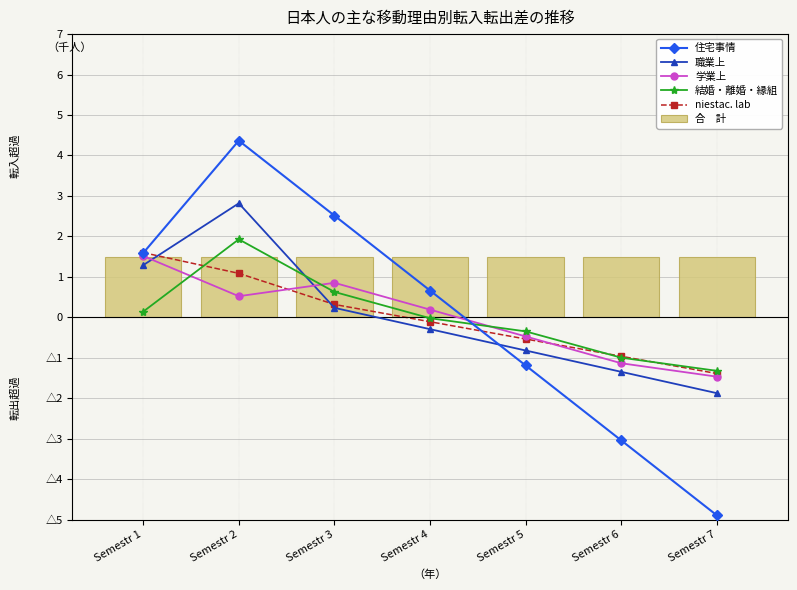

What is the difference between the maximum and minimum values in the 住宅事情 series?

9.3